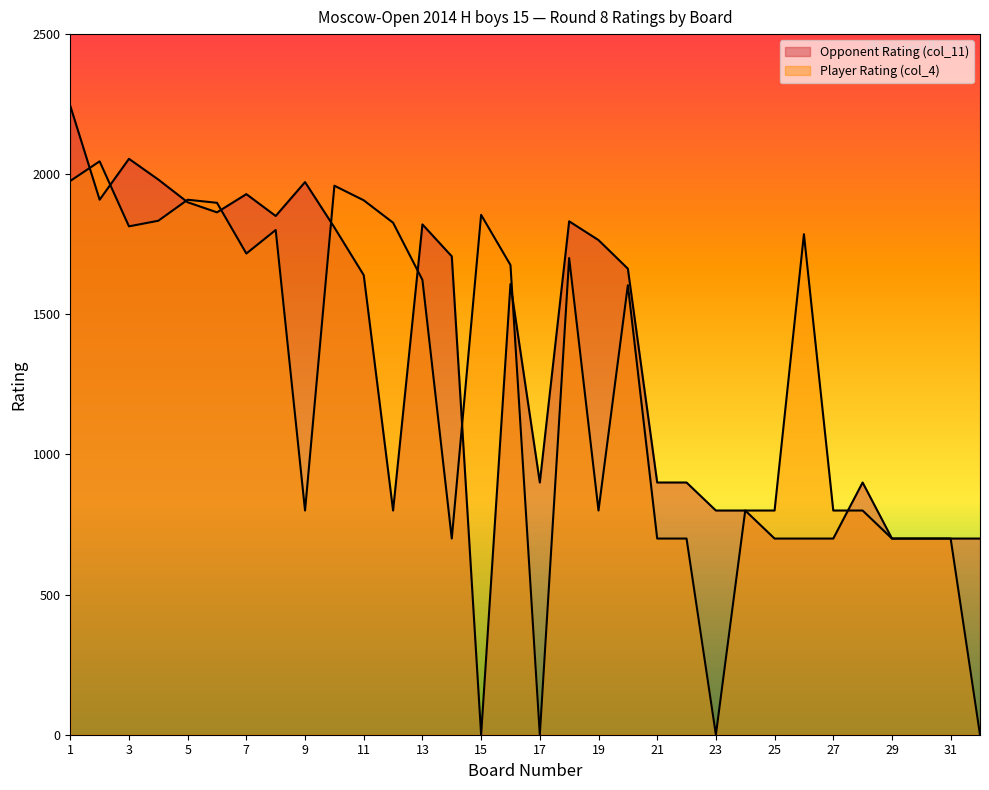

At which label is Player Rating (col_4) closest to 1023?

9